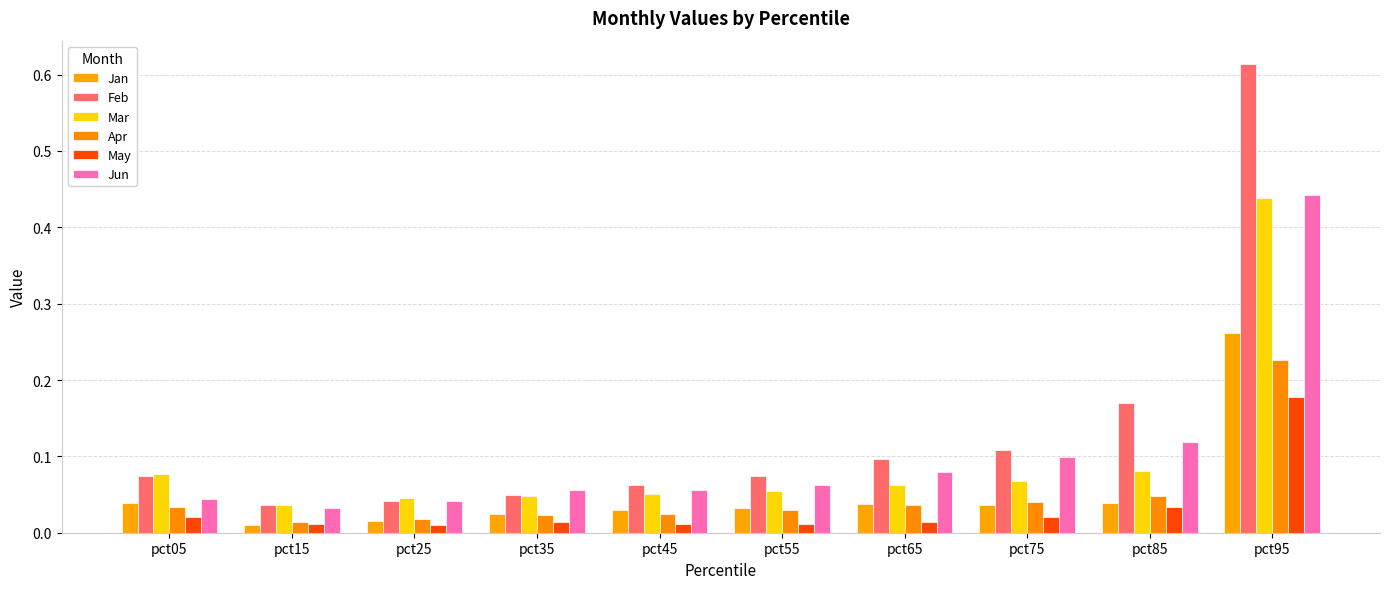

What is the sum of all Mar values?

1.0